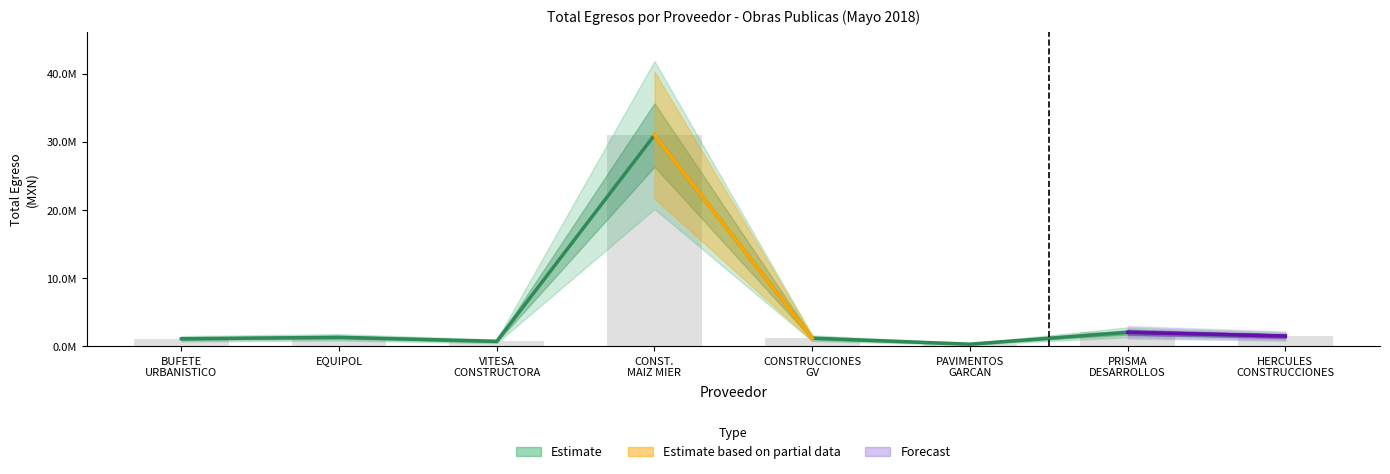

What position from the right is BUFETE
URBANISTICO?

8